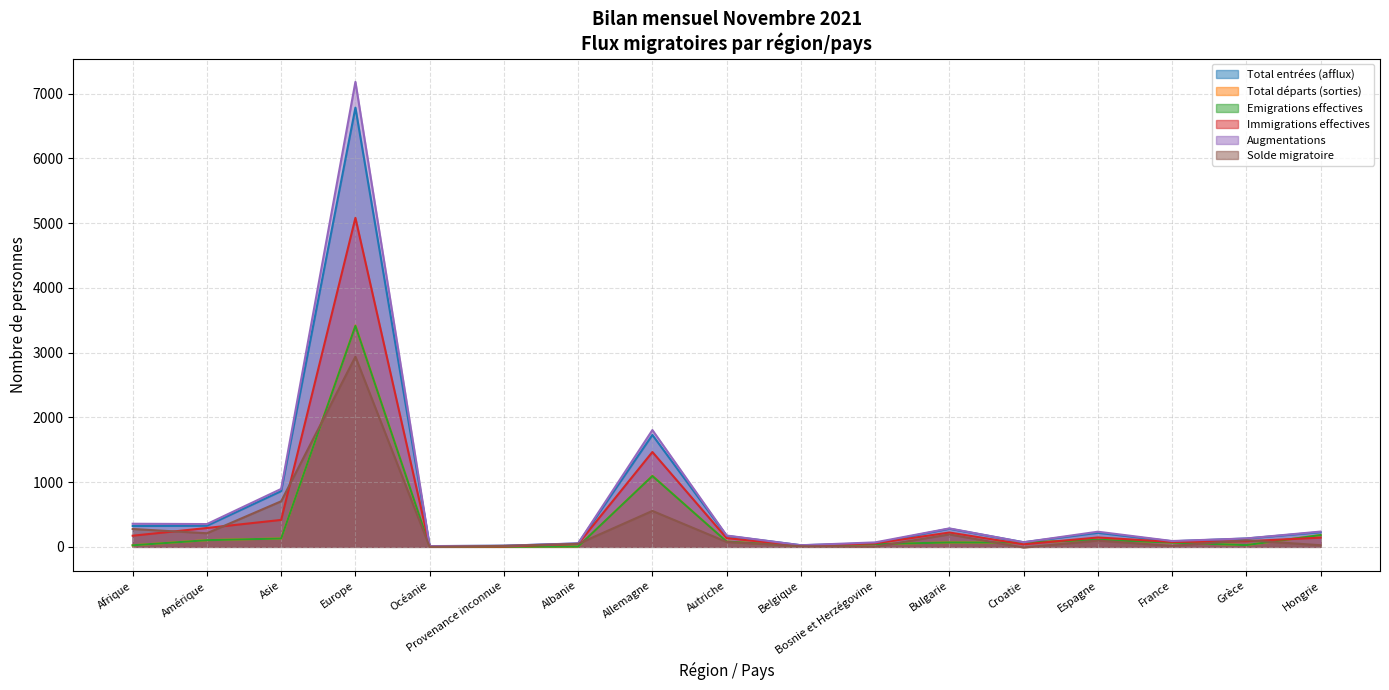

Reading left to right, extract all data points from this chart.

Total entrées (afflux): Afrique=322	Amérique=326	Asie=861	Europe=6785	Océanie=11	Provenance inconnue=17	Albanie=52	Allemagne=1729	Autriche=170	Belgique=25	Bosnie et Herzégovine=56	Bulgarie=280	Croatie=71	Espagne=217	France=86	Grèce=129	Hongrie=227
Total départs (sorties): Afrique=24	Amérique=104	Asie=130	Europe=3420	Océanie=7	Provenance inconnue=1	Albanie=5	Allemagne=1098	Autriche=82	Belgique=15	Bosnie et Herzégovine=42	Bulgarie=68	Croatie=66	Espagne=109	France=67	Grèce=27	Hongrie=182
Emigrations effectives: Afrique=24	Amérique=103	Asie=129	Europe=3414	Océanie=7	Provenance inconnue=1	Albanie=5	Allemagne=1095	Autriche=81	Belgique=15	Bosnie et Herzégovine=42	Bulgarie=68	Croatie=66	Espagne=109	France=66	Grèce=27	Hongrie=182
Immigrations effectives: Afrique=172	Amérique=291	Asie=416	Europe=5082	Océanie=10	Provenance inconnue=5	Albanie=46	Allemagne=1465	Autriche=135	Belgique=17	Bosnie et Herzégovine=54	Bulgarie=221	Croatie=39	Espagne=145	France=76	Grèce=87	Hongrie=142
Augmentations: Afrique=357	Amérique=352	Asie=895	Europe=7183	Océanie=12	Provenance inconnue=17	Albanie=54	Allemagne=1804	Autriche=175	Belgique=25	Bosnie et Herzégovine=69	Bulgarie=285	Croatie=71	Espagne=234	France=90	Grèce=130	Hongrie=236
Solde migratoire: Afrique=276	Amérique=210	Asie=704	Europe=2938	Océanie=0	Provenance inconnue=15	Albanie=46	Allemagne=555	Autriche=76	Belgique=10	Bosnie et Herzégovine=3	Bulgarie=192	Croatie=-10	Espagne=97	France=15	Grèce=102	Hongrie=25